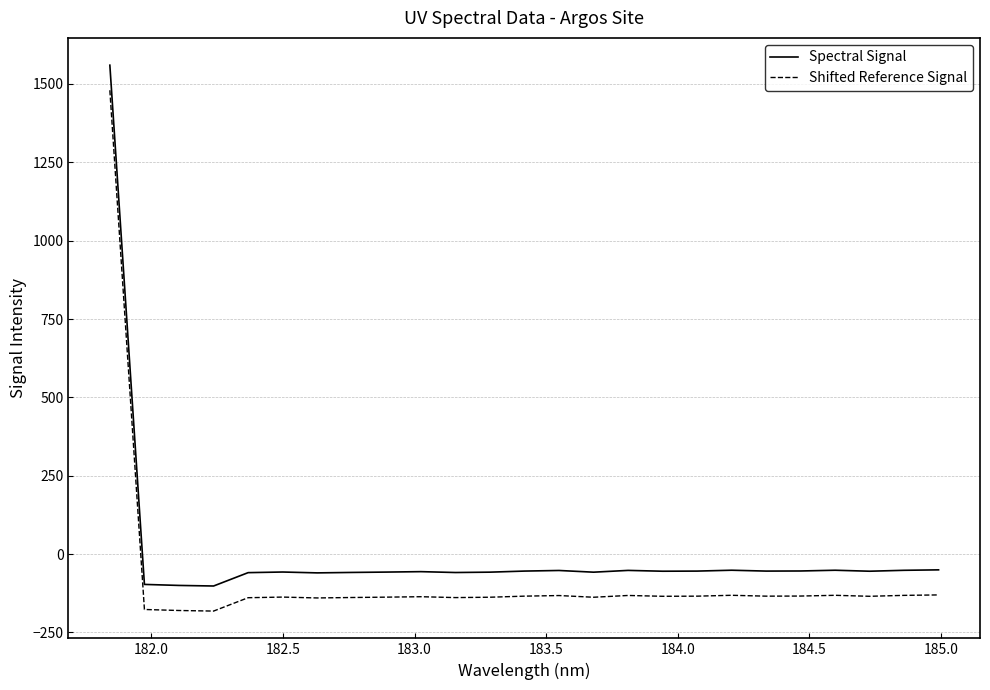

True or false: Shifted Reference Signal and Spectral Signal cross at least once.

False